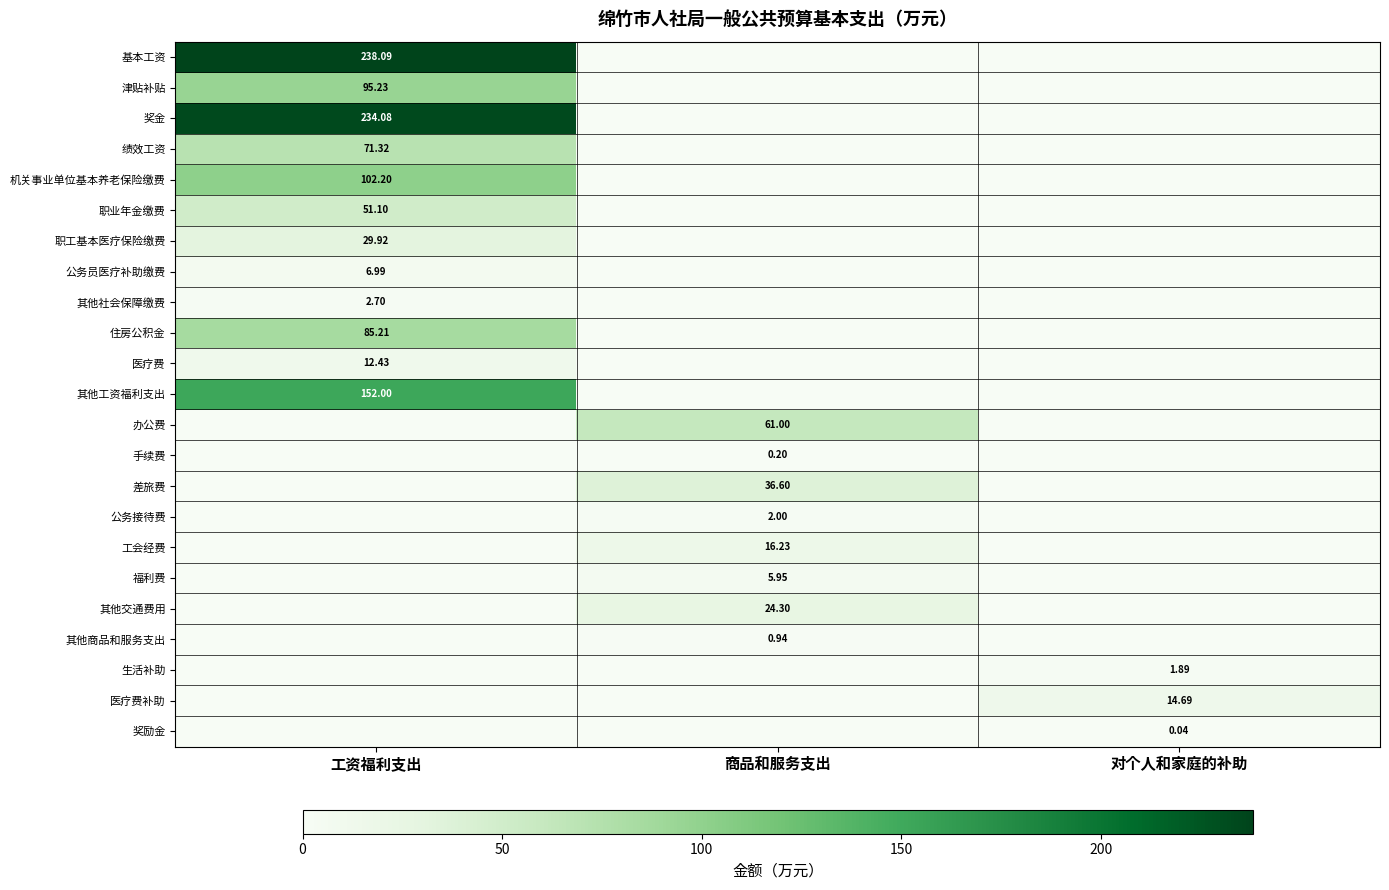

What is the sum of all 其他交通费用 values?

24.3